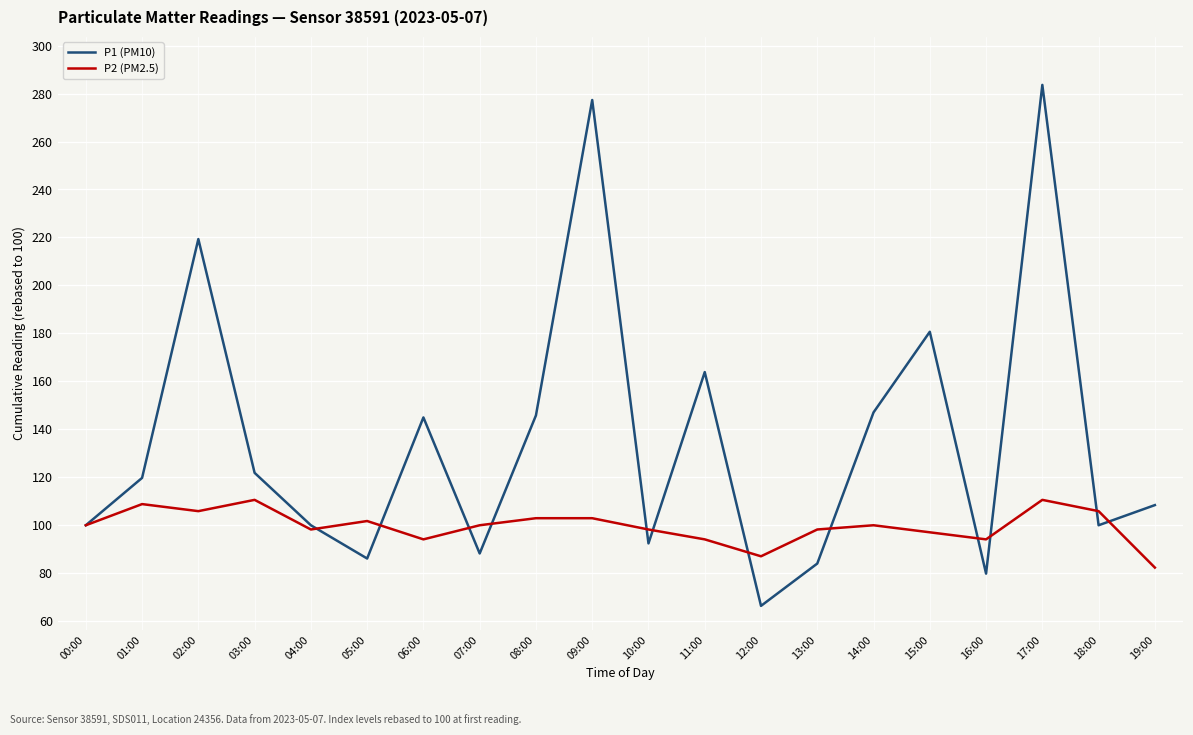

What value does the P2 (PM2.5) series have at 15:00?

97.1